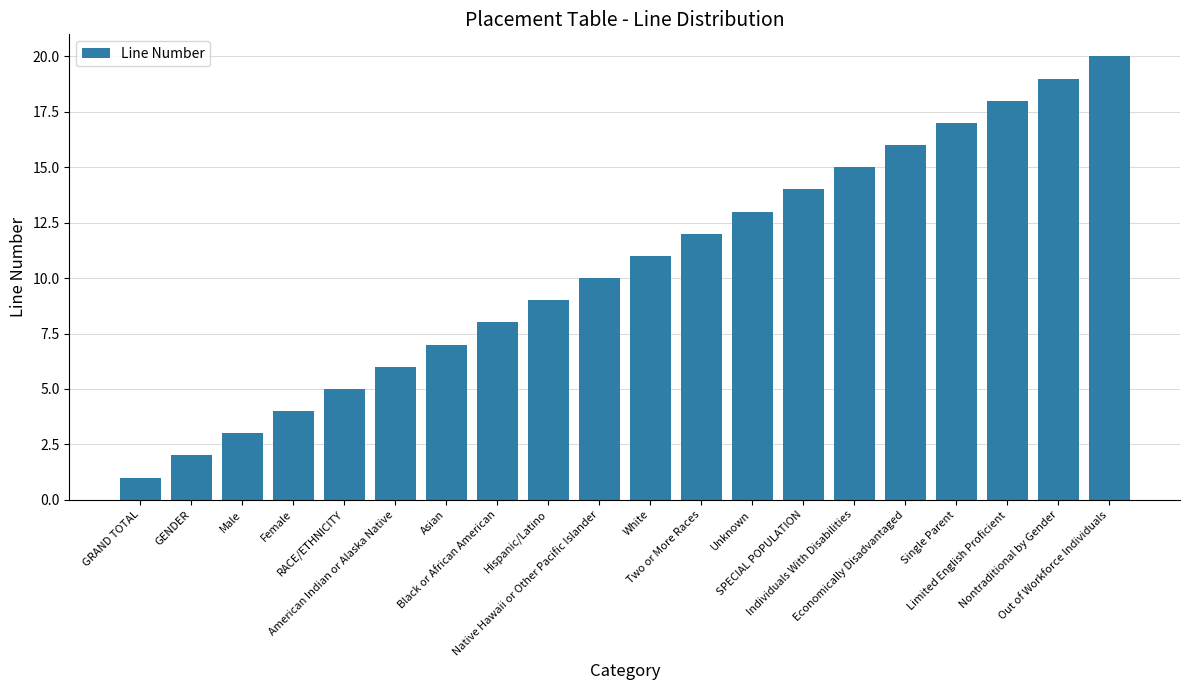

Is it true that the value at GRAND TOTAL is 2?

False